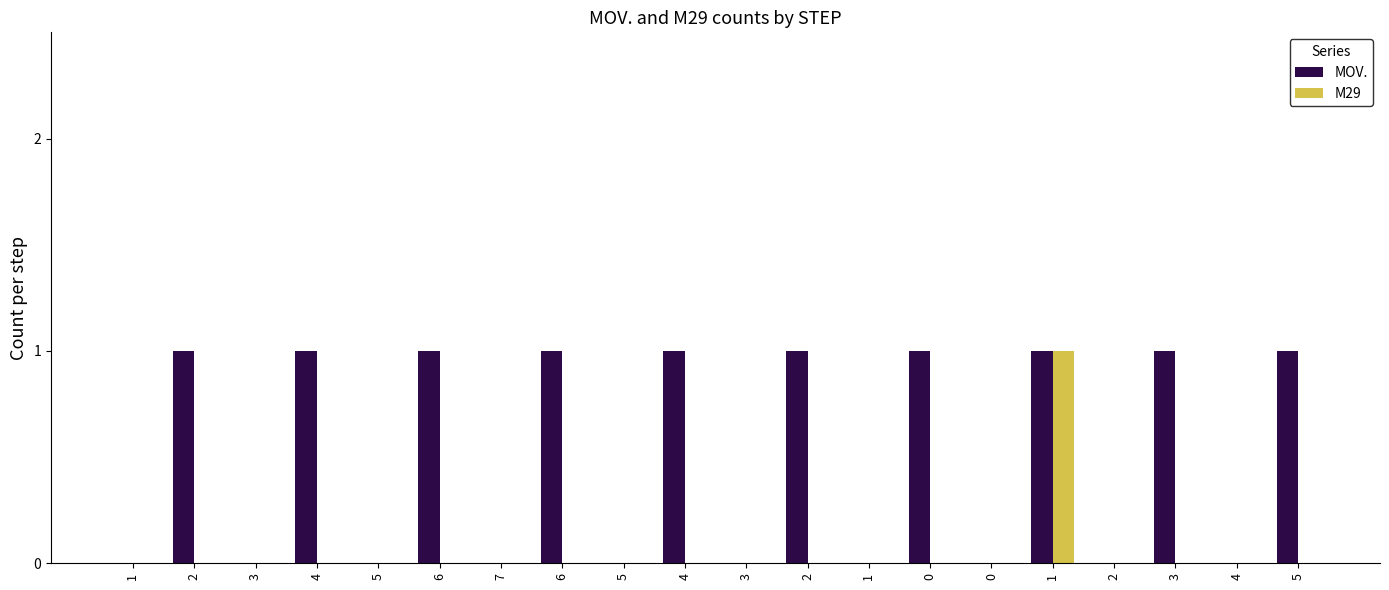

What is the difference between the maximum and second lowest values in the M29 series?

1